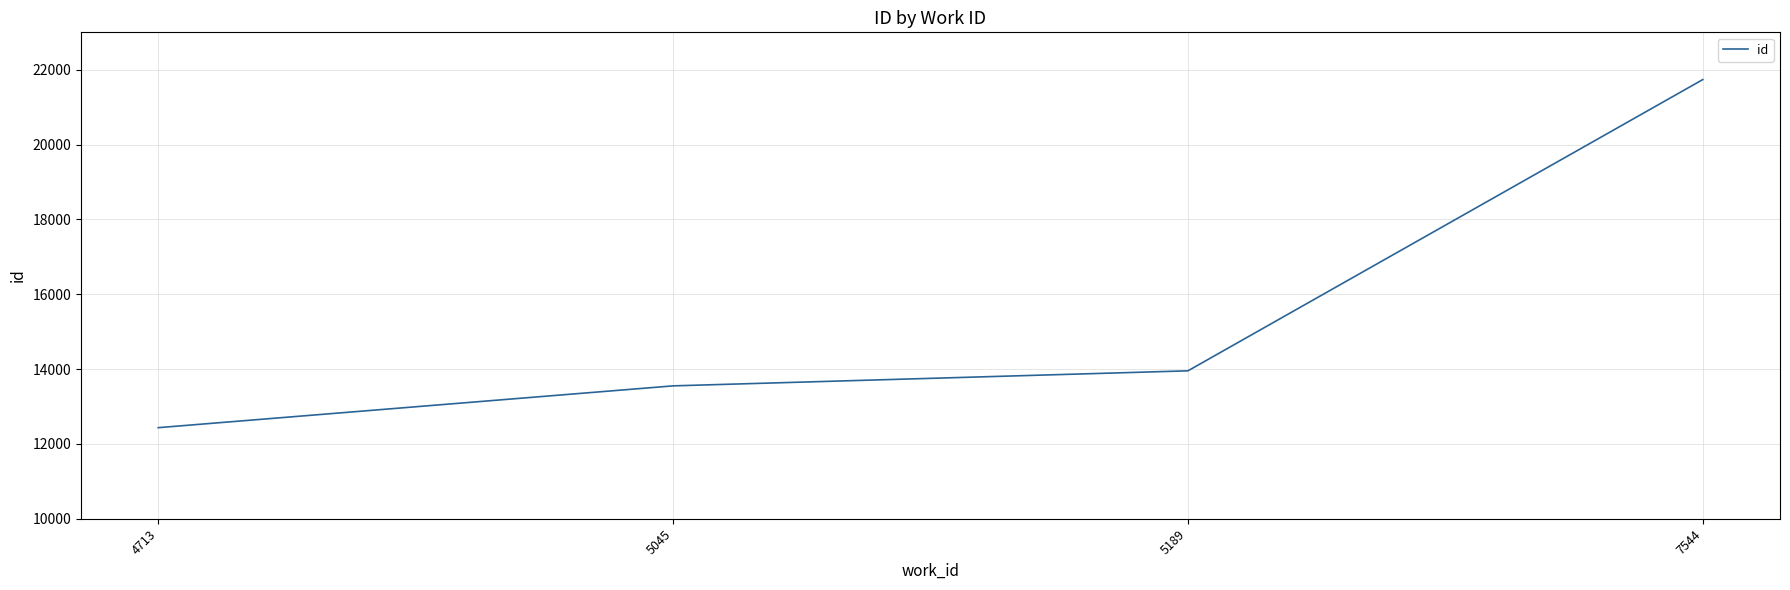

How many lines are shown in the chart?

1